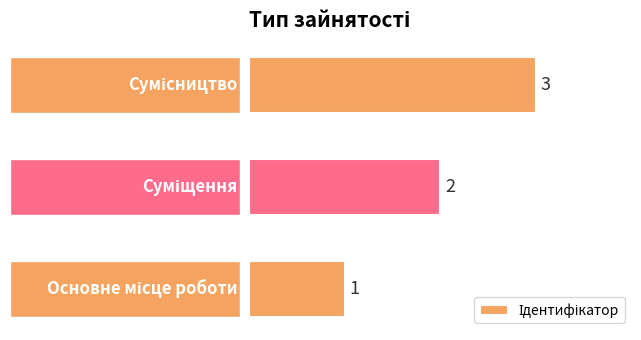

What is the maximum value shown in the chart?

3